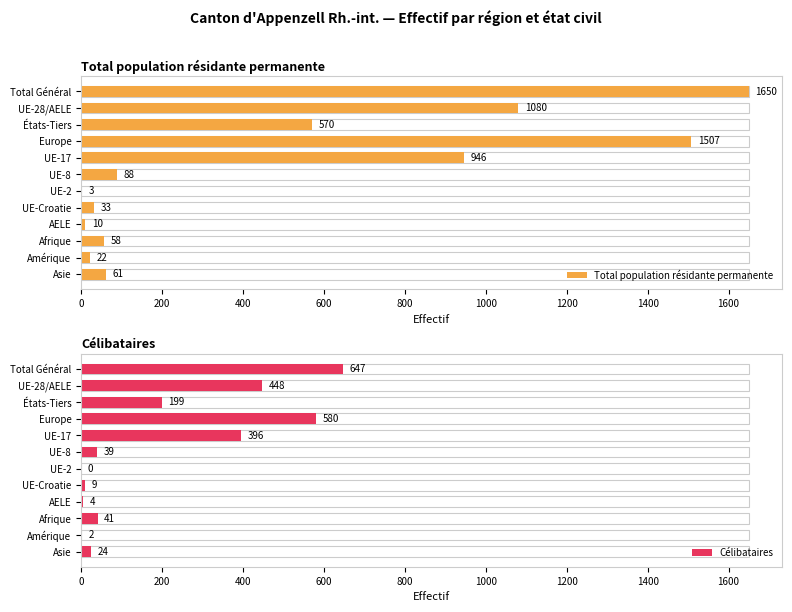

Reading right to left, what are all the values shown in this chart?

Total population résidante permanente: 61	22	58	10	33	3	88	946	1507	570	1080	1650
Célibataires: 24	2	41	4	9	0	39	396	580	199	448	647